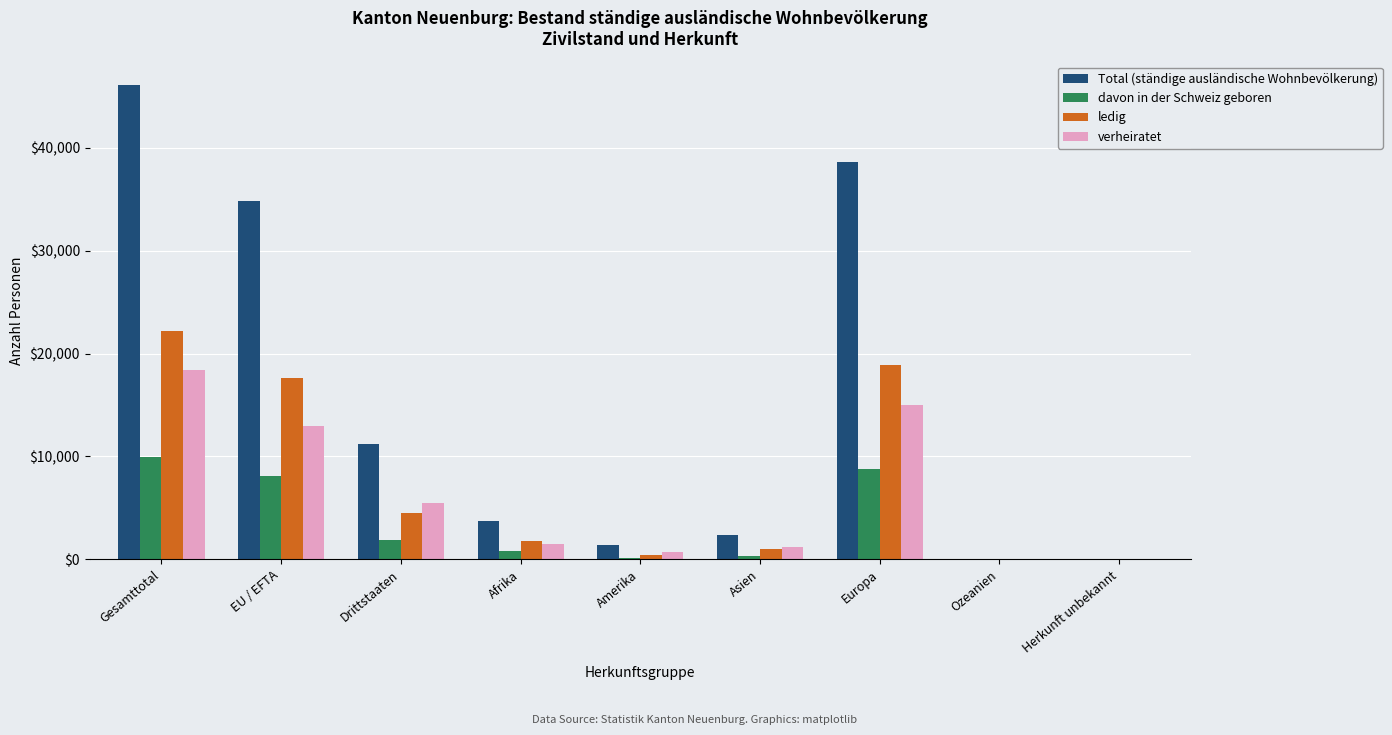

How many distinct data groups are displayed?

4